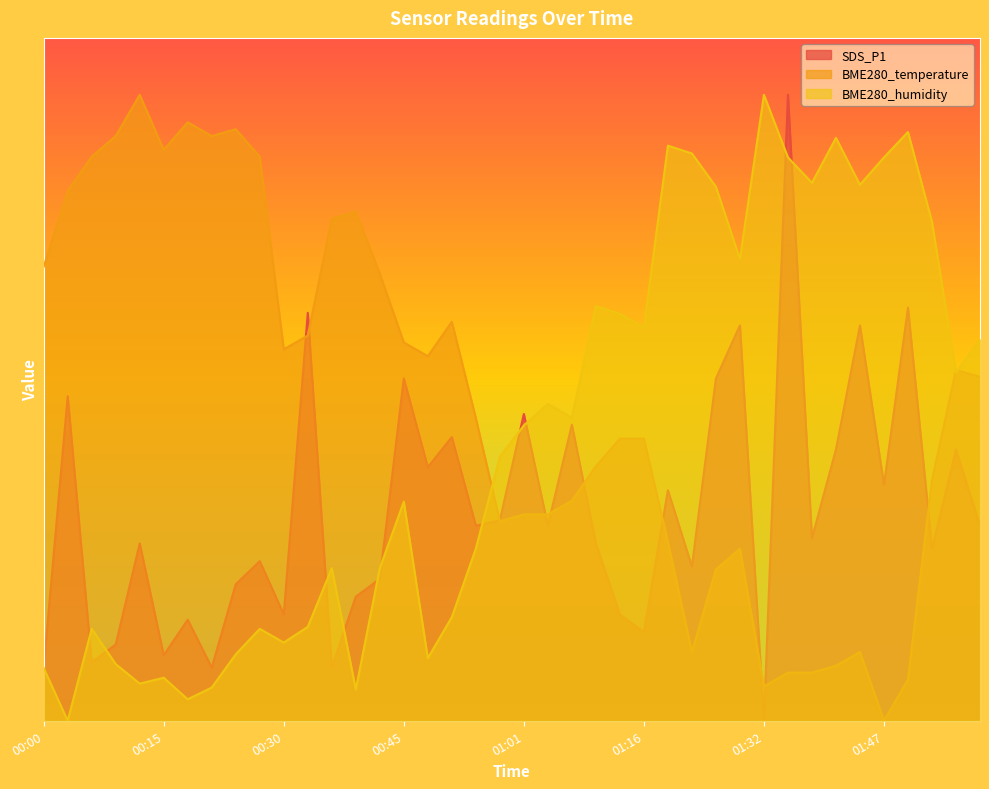

At which category does BME280_temperature reach its first local valley?

00:15